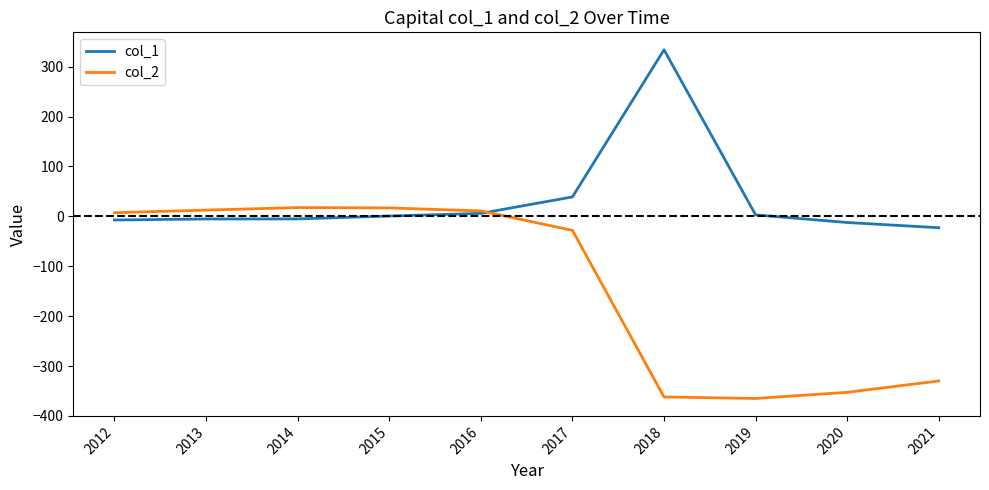

Is the value of col_2 at 2021 greater than the value of col_1 at 2017?

No